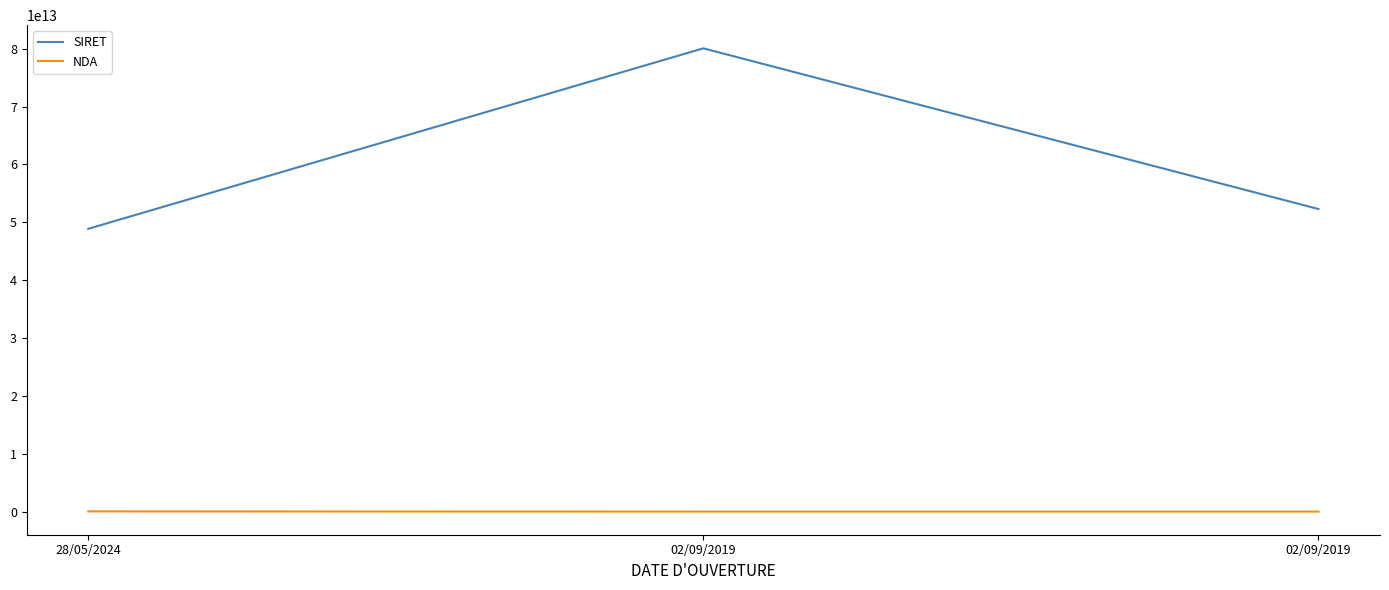

Is it true that NDA equals 11754624975 at 02/09/2019?

True